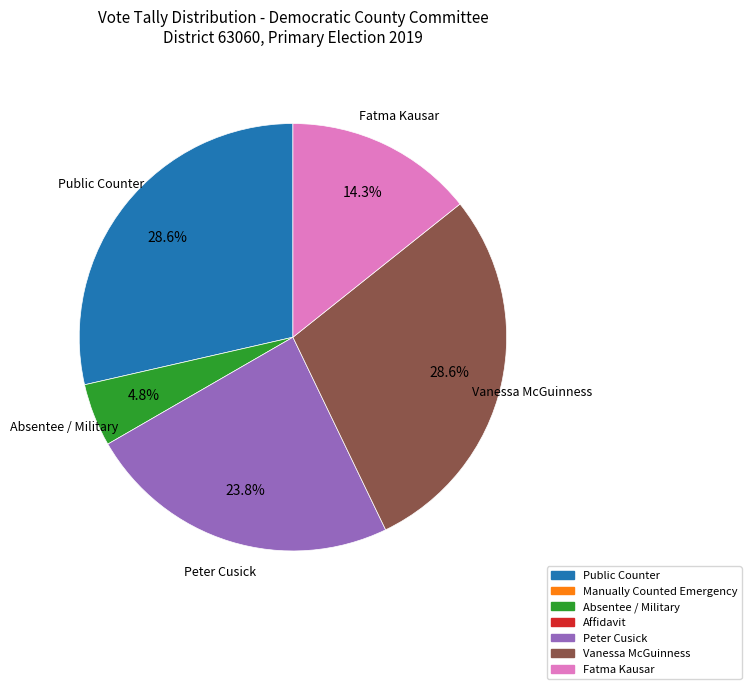

How many slices are in this pie chart?

5